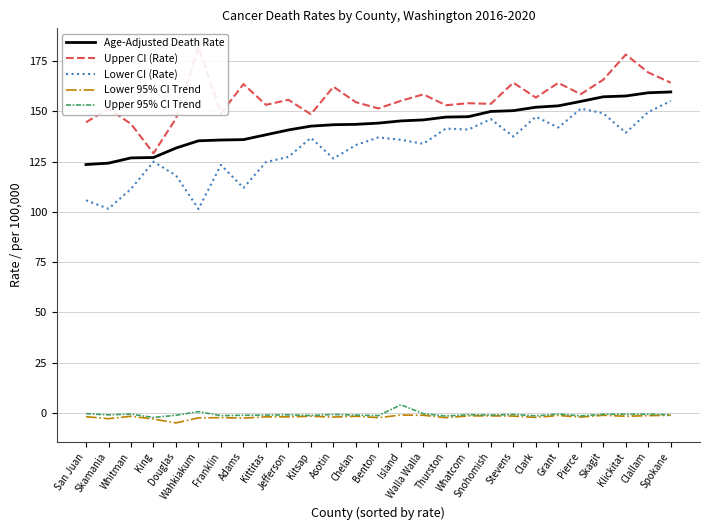

What is the difference between the second highest and minimum values in the Lower 95% CI Trend series?

3.8